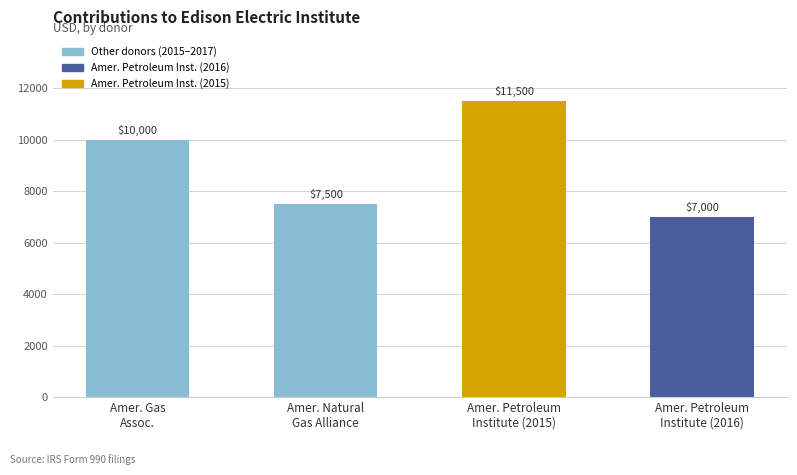

What is the maximum value shown in the chart?

11500